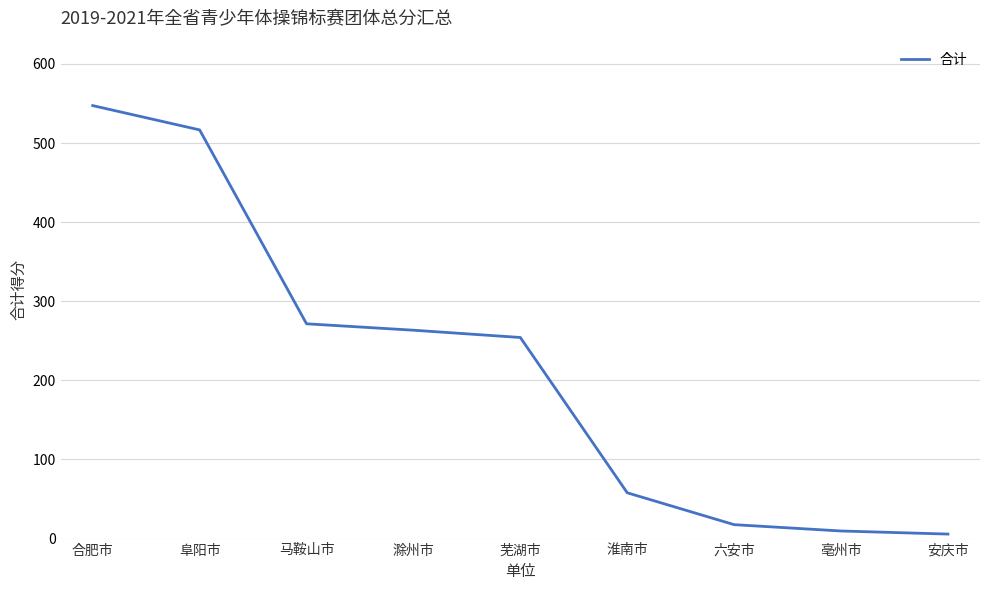

What is the sum of the values at 淮南市 and 马鞍山市?

329.4